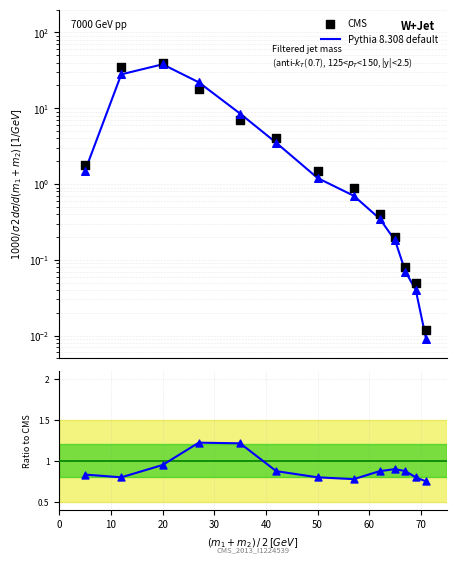

Is the value of Pythia 8.308 default at 9 greater than the value of CMS at 10?

No